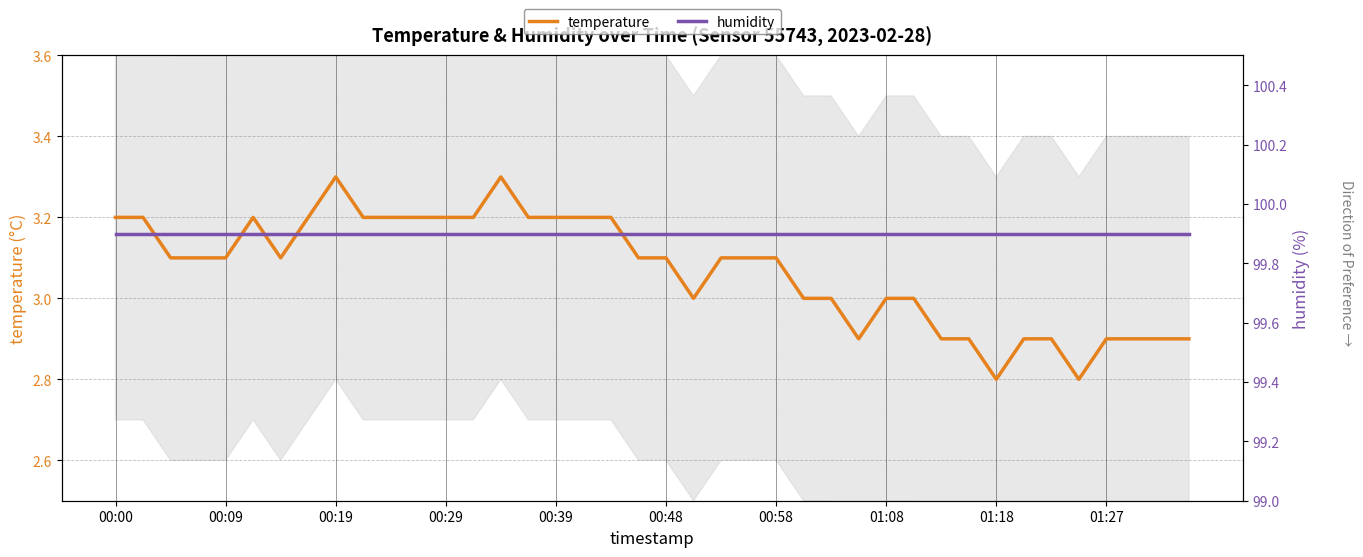

Reading left to right, what are all the values shown in this chart?

temperature: 3.2	3.2	3.1	3.1	3.1	3.2	3.1	3.2	3.3	3.2	3.2	3.2	3.2	3.2	3.3	3.2	3.2	3.2	3.2	3.1	3.1	3.0	3.1	3.1	3.1	3.0	3.0	2.9	3.0	3.0	2.9	2.9	2.8	2.9	2.9	2.8	2.9	2.9	2.9	2.9
humidity: 99.9	99.9	99.9	99.9	99.9	99.9	99.9	99.9	99.9	99.9	99.9	99.9	99.9	99.9	99.9	99.9	99.9	99.9	99.9	99.9	99.9	99.9	99.9	99.9	99.9	99.9	99.9	99.9	99.9	99.9	99.9	99.9	99.9	99.9	99.9	99.9	99.9	99.9	99.9	99.9